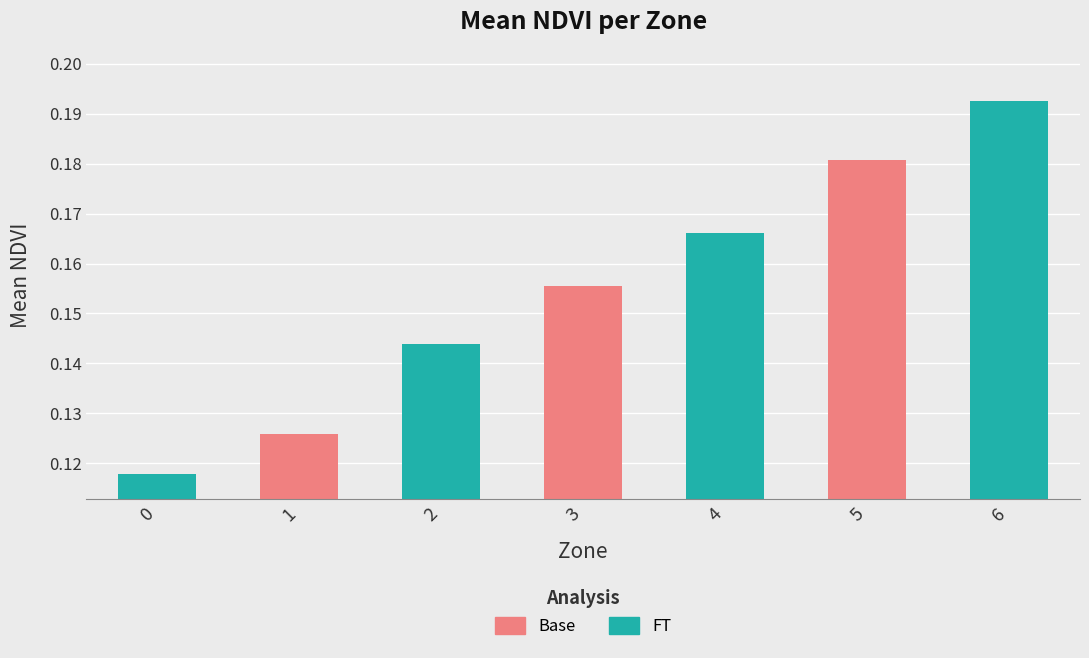

What is the value of the 1st bar from the left?

0.1